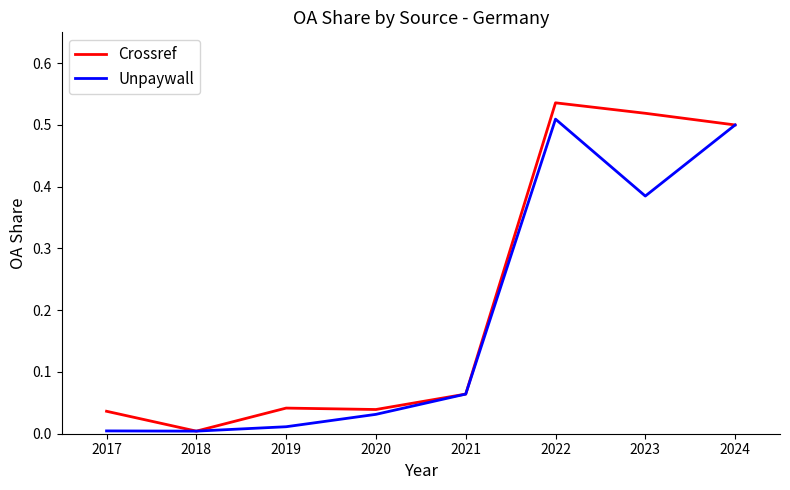

True or false: Crossref has a value of 0.7 at 2024.

False